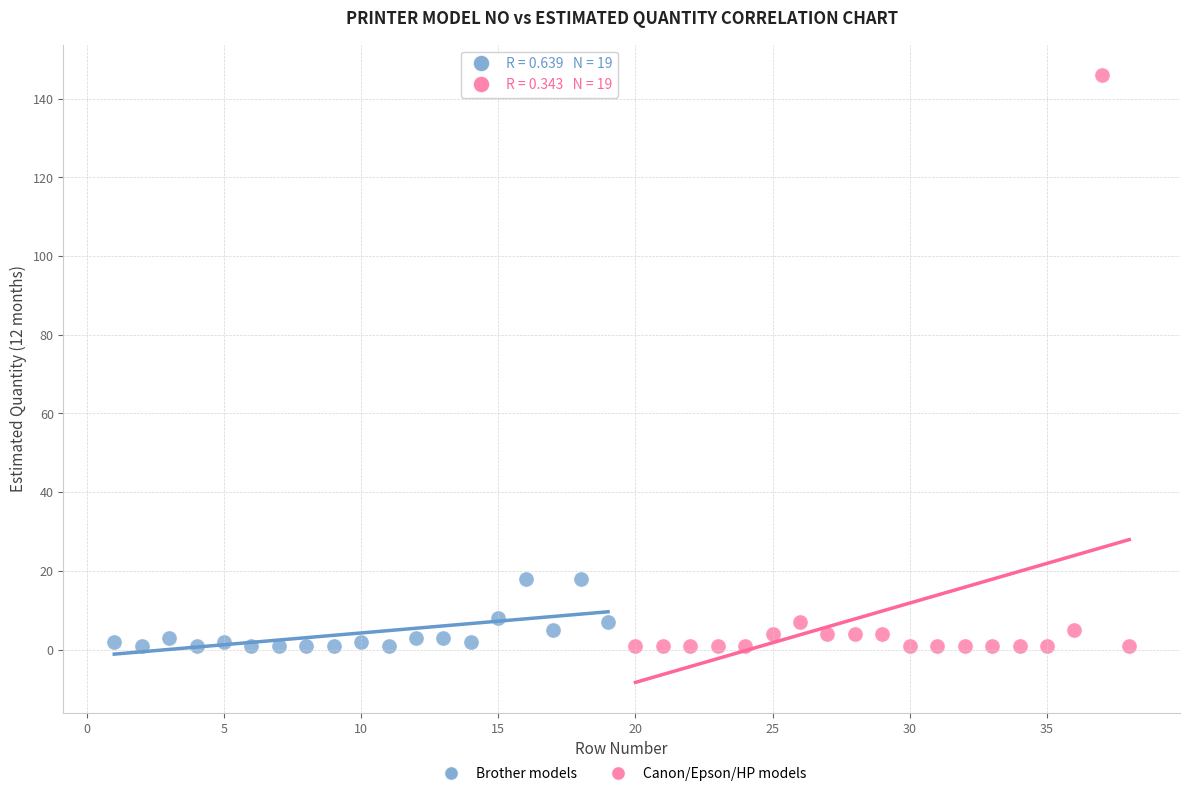

What are all the series names shown in the legend?

Brother models, Canon/Epson/HP models